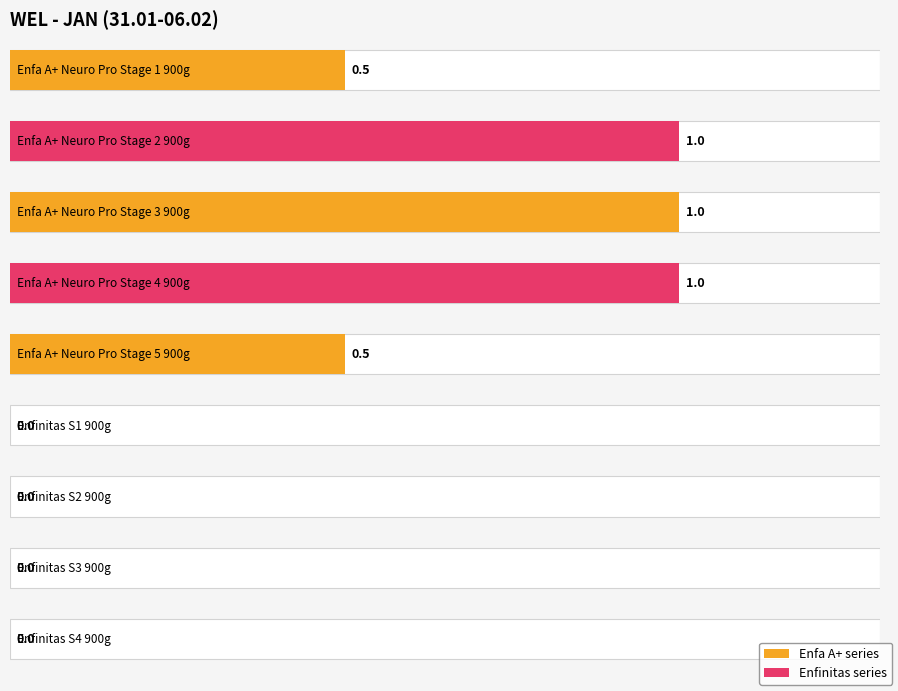

Rank the categories by value from highest to lowest.

Enfa A+ Neuro Pro Stage 2 900g, Enfa A+ Neuro Pro Stage 3 900g, Enfa A+ Neuro Pro Stage 4 900g, Enfa A+ Neuro Pro Stage 1 900g, Enfa A+ Neuro Pro Stage 5 900g, Enfinitas S1 900g, Enfinitas S2 900g, Enfinitas S3 900g, Enfinitas S4 900g